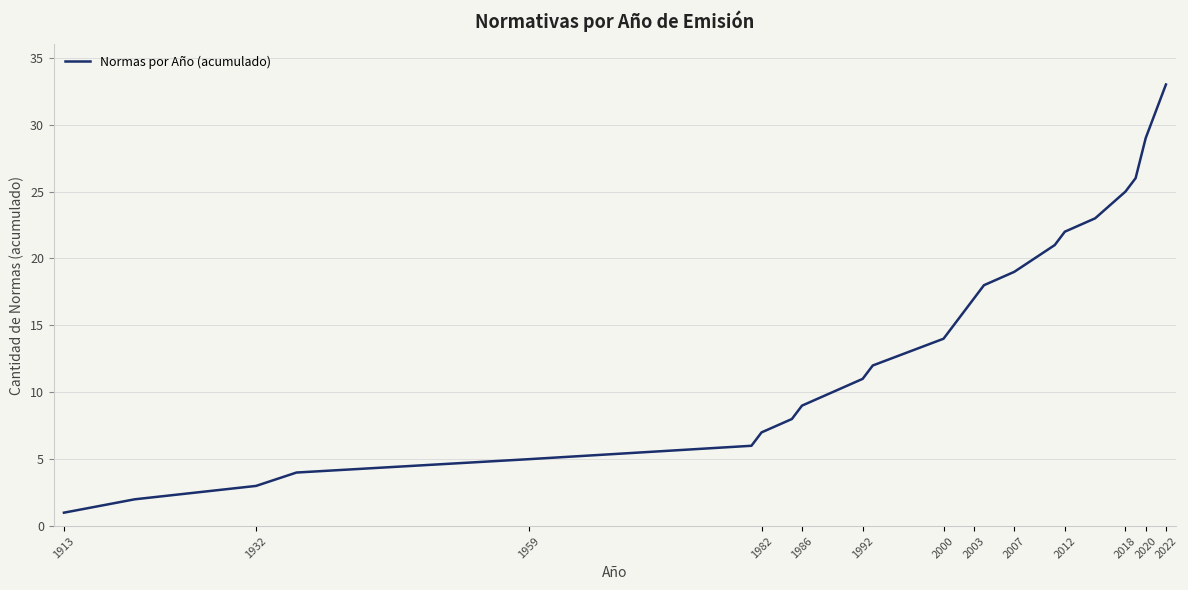

What is the greatest value displayed?

33